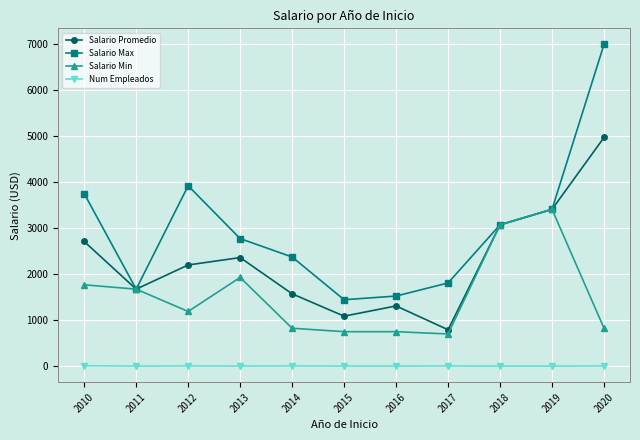

Rank the categories by Salario Promedio value from highest to lowest.

2020, 2019, 2018, 2010, 2013, 2012, 2011, 2014, 2016, 2015, 2017